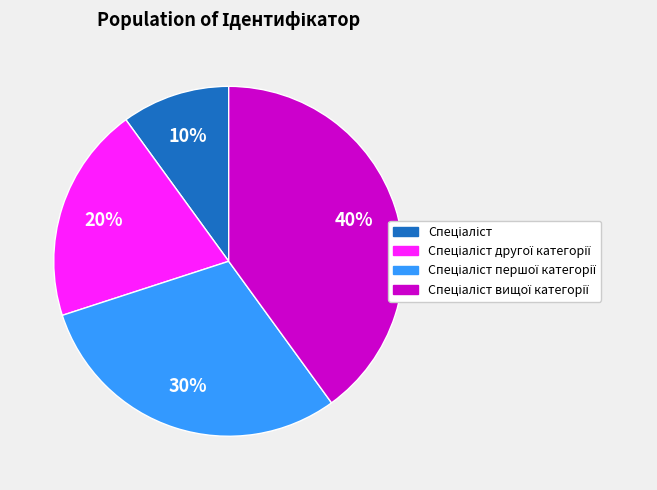

To the nearest percent, what is the difference between the largest and smallest slice percentages?

30%